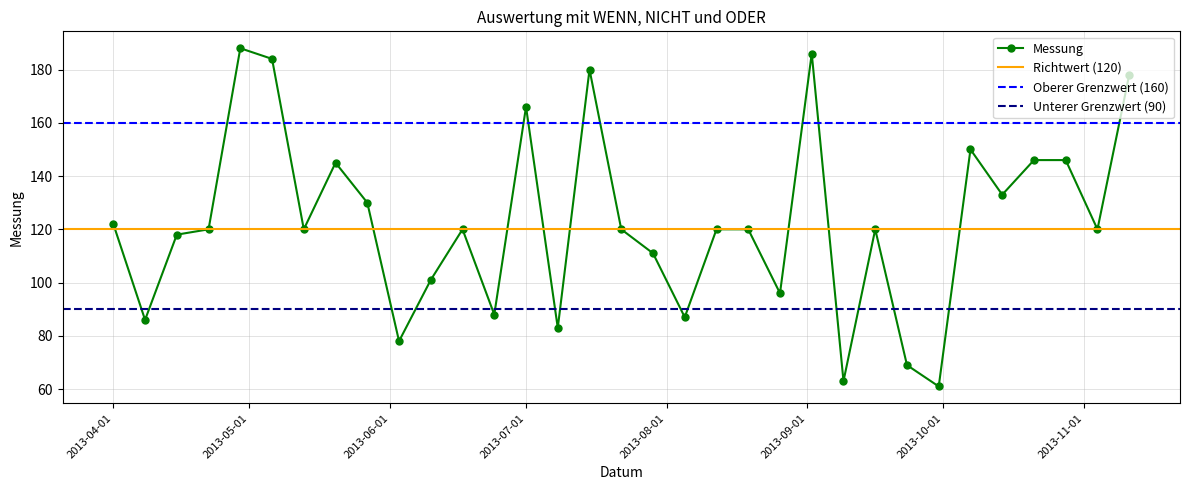

What position from the left is 2013-07-22?

17